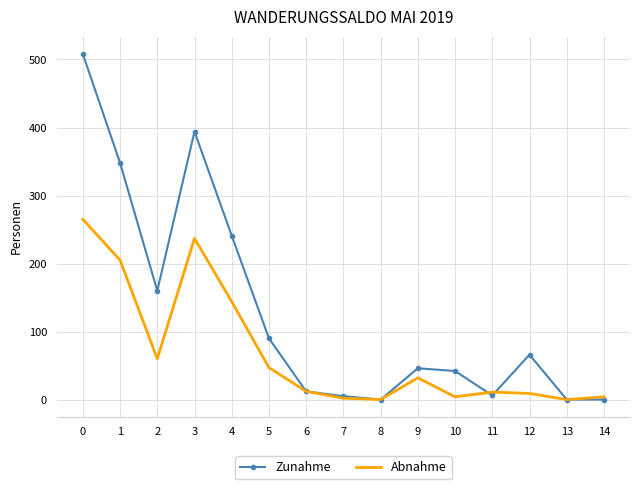

Where is the first local maximum for Abnahme?

3